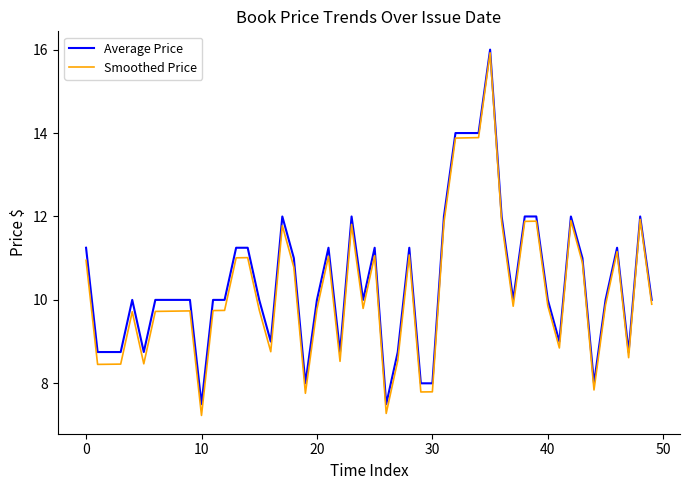

What is the greatest value displayed?

16.0